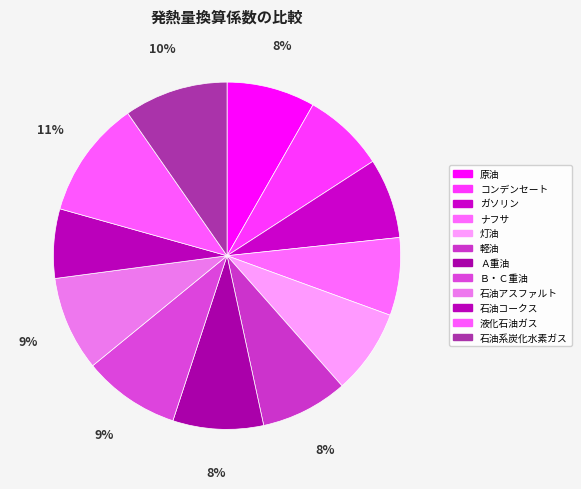

To the nearest percent, what percentage of the pie is ナフサ?

7%